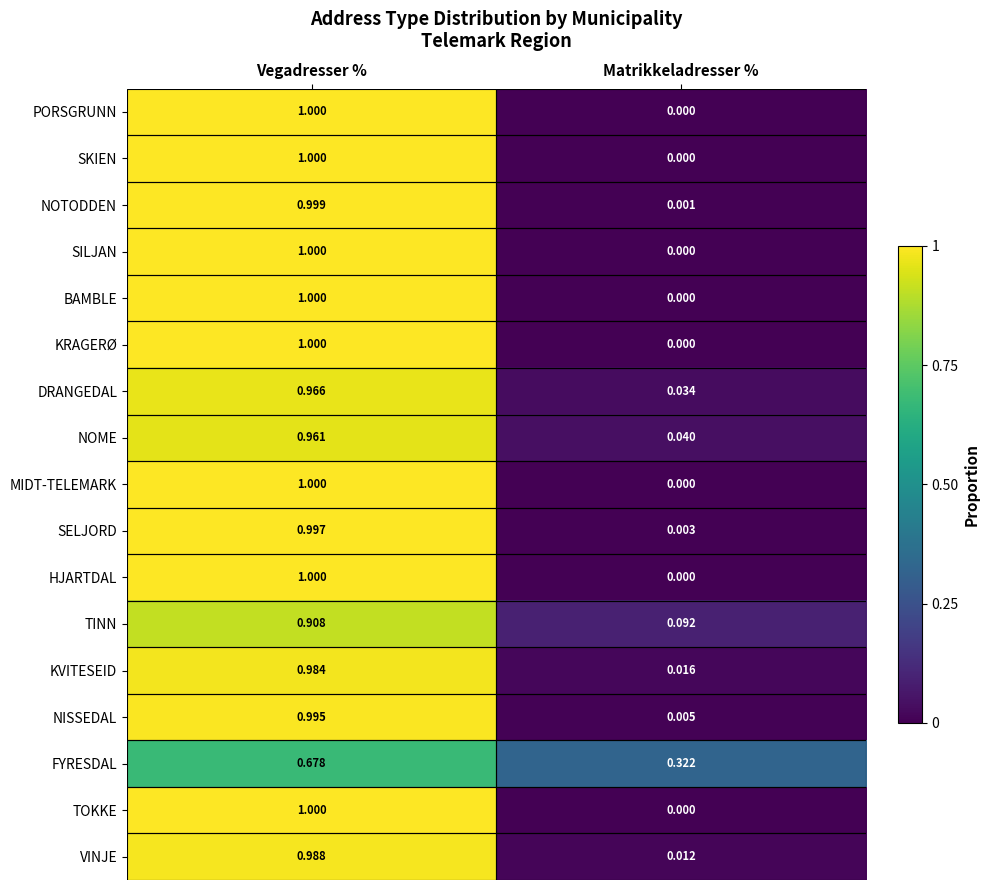

Which series has the largest total across all categories?

NOME